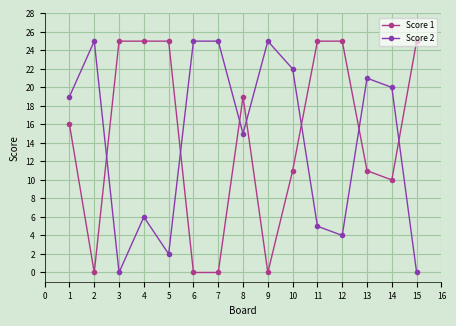

Is it true that Score 2 equals 37 at 4?

False